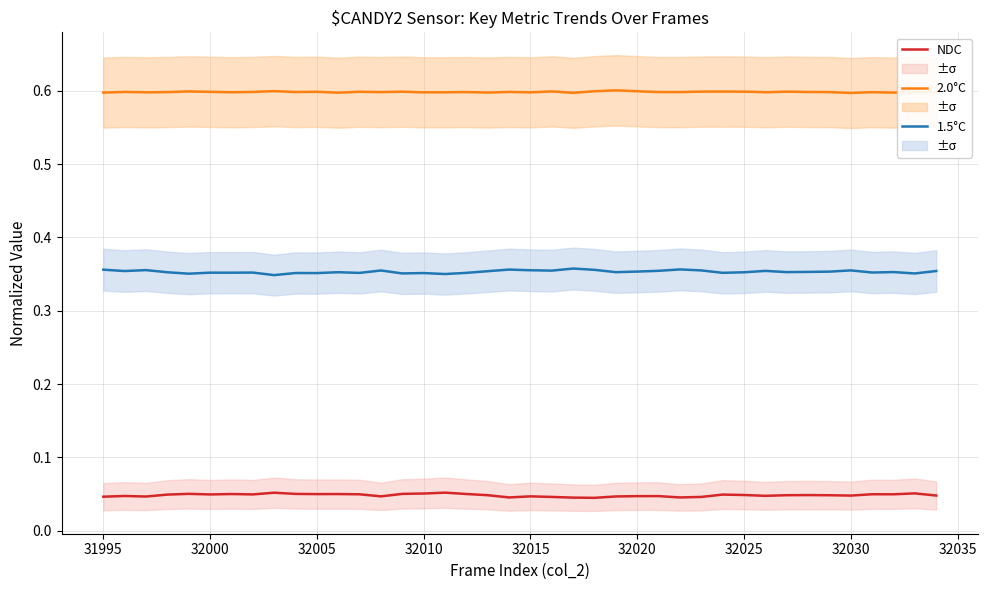

True or false: 2.0°C and 1.5°C intersect in this chart.

False